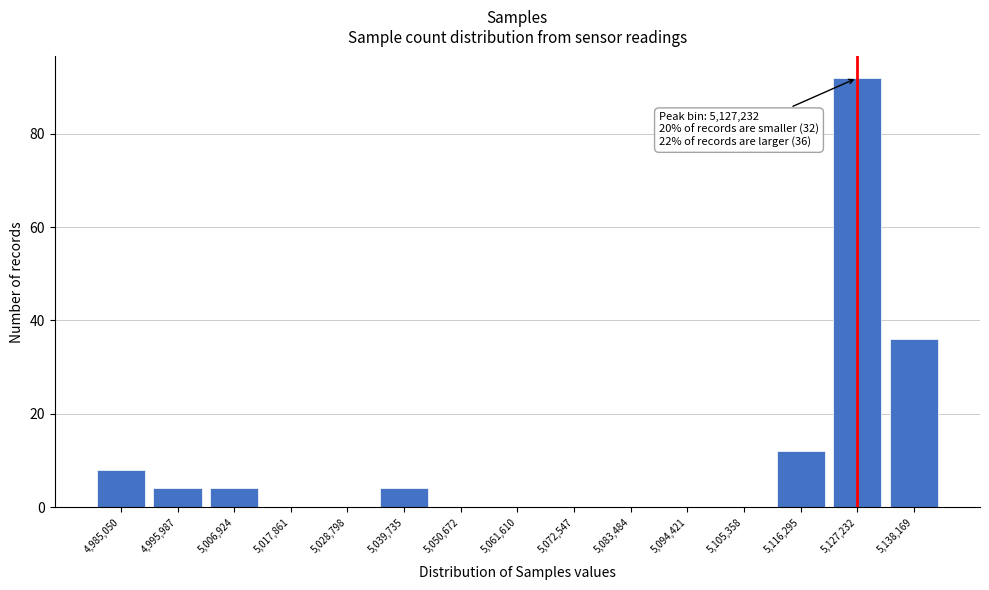

Which range on the x-axis has the tallest bar?

5122000 to 5132000